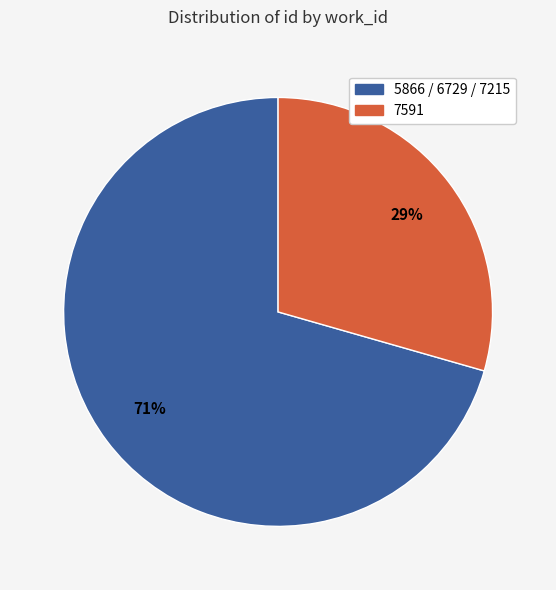

Does any single category account for the majority?

Yes